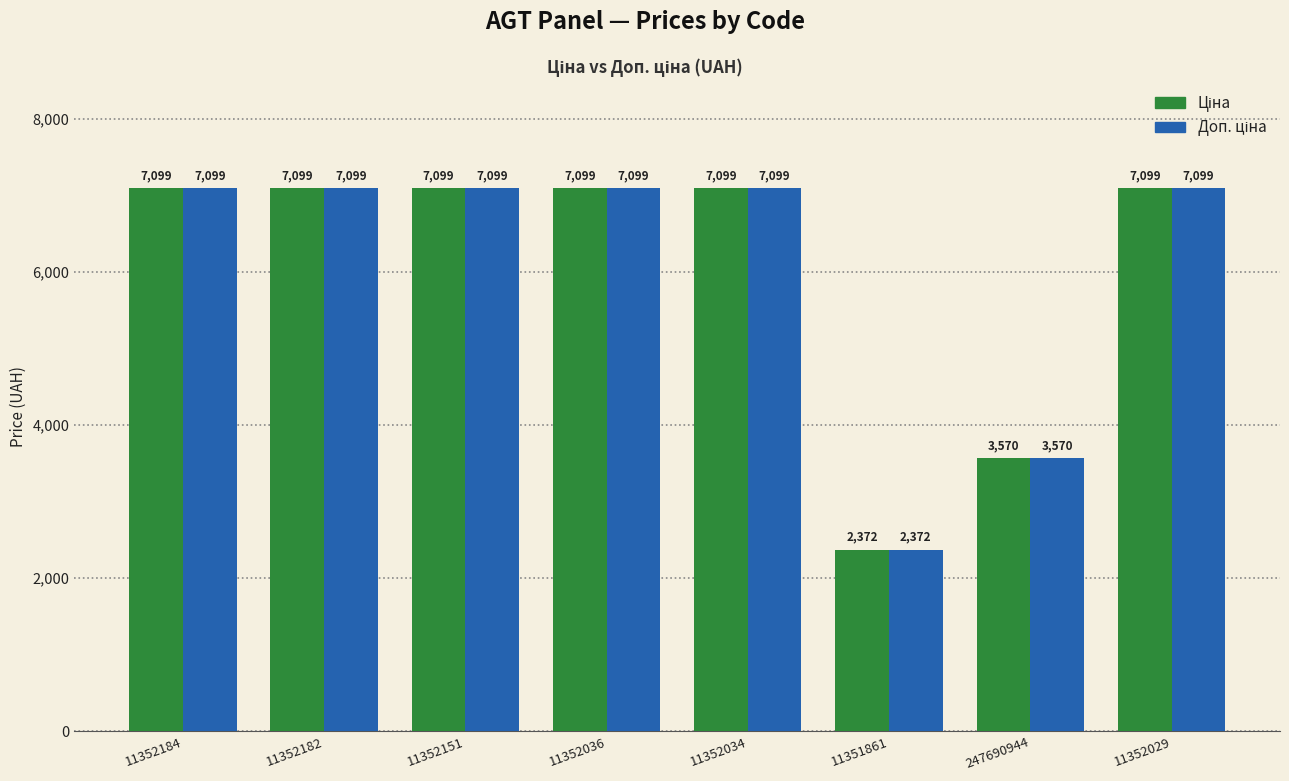

At how many categories does at least one series exceed 4338?

6